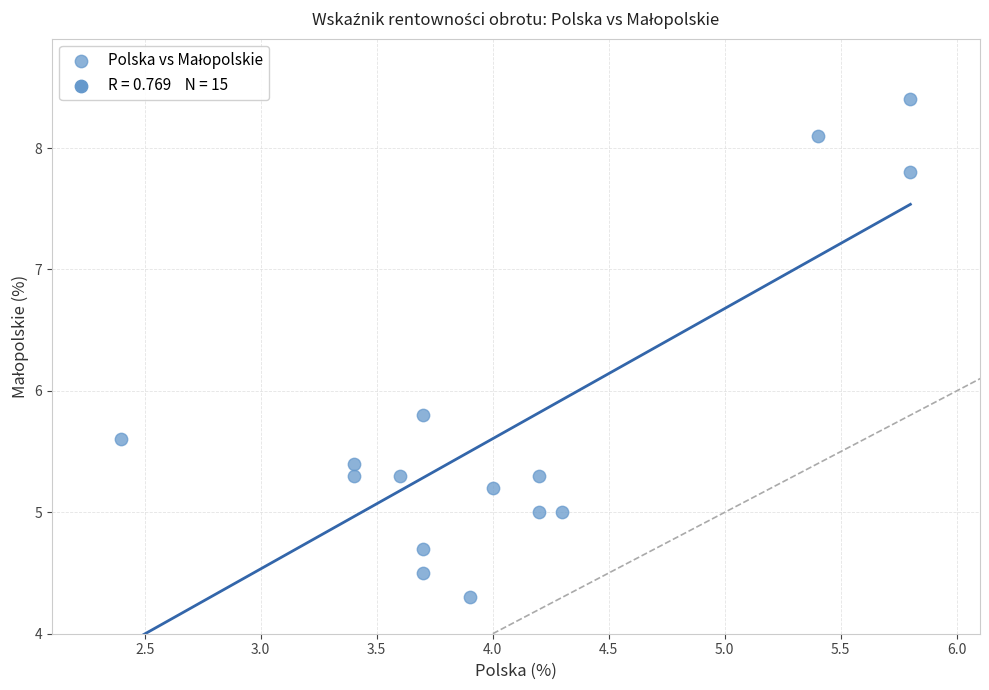

What is the range of Y values (max minus min)?

4.1